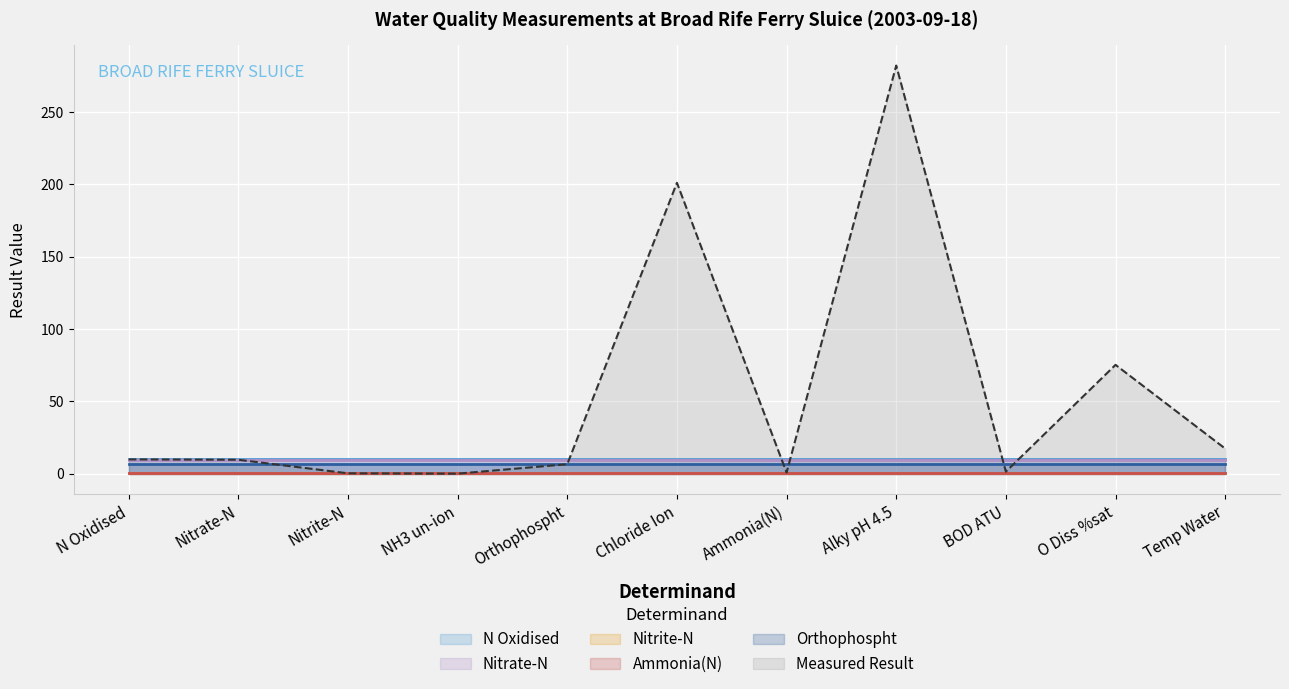

What is the highest value of the Nitrate-N series?

9.6